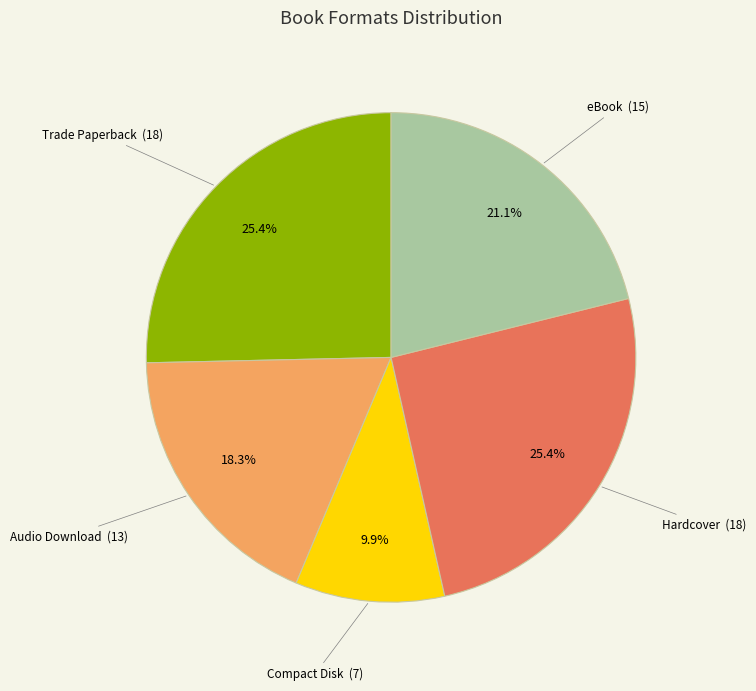

Is there a majority slice in this chart?

No